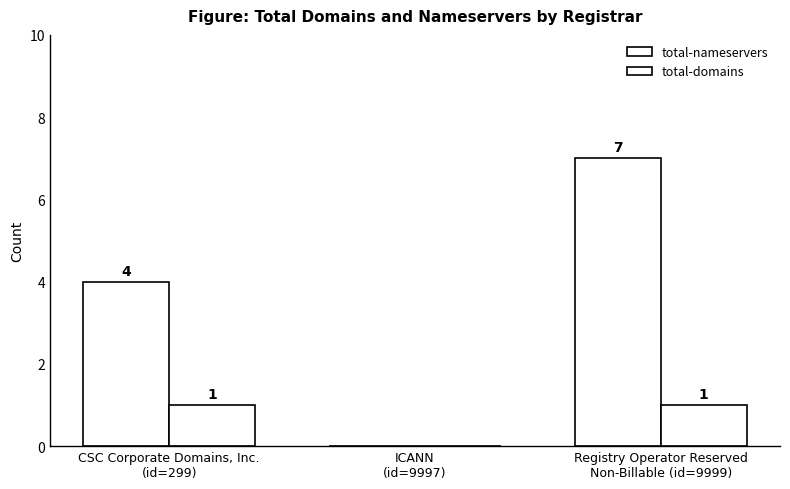

Are the bars grouped side by side (vs. stacked)?

Yes